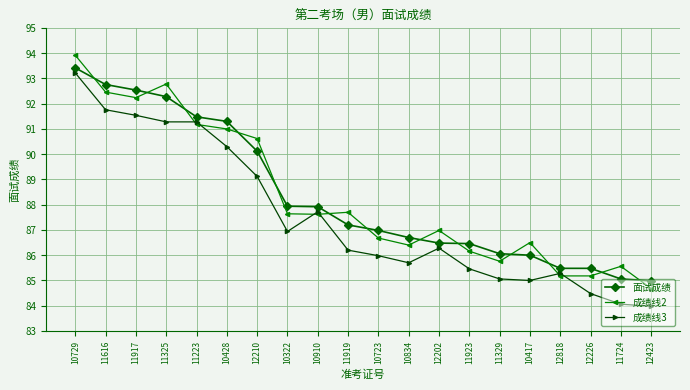

Does the chart have visible grid lines?

Yes